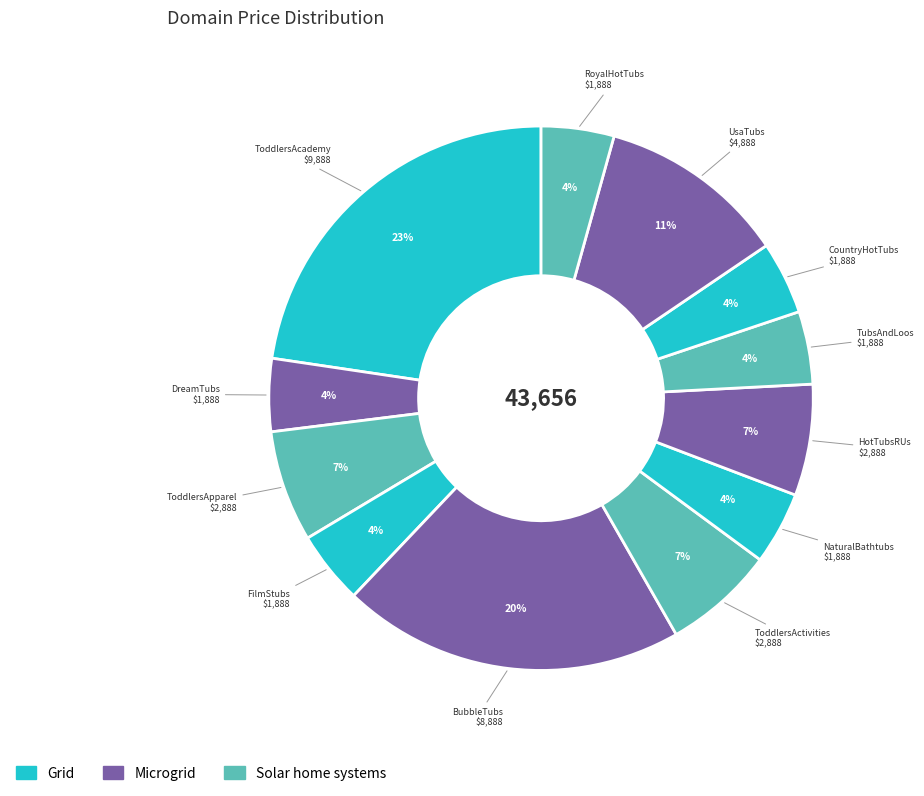

To the nearest percent, what is the average slice percentage?

8%